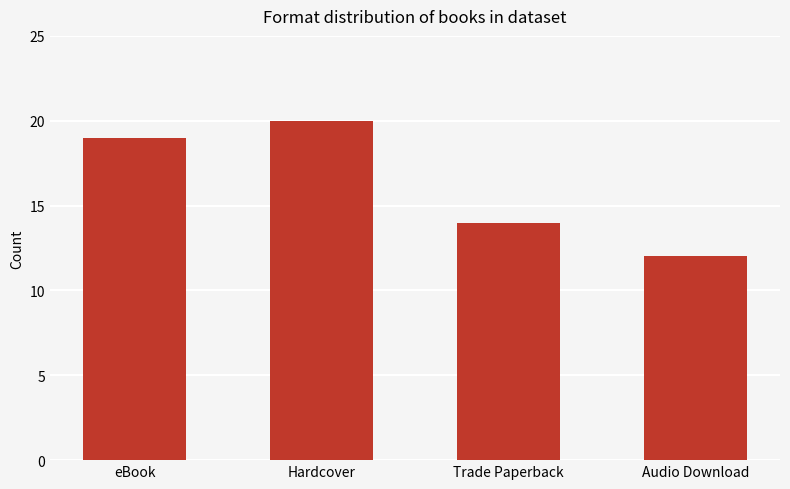

What position from the right is Audio Download?

1